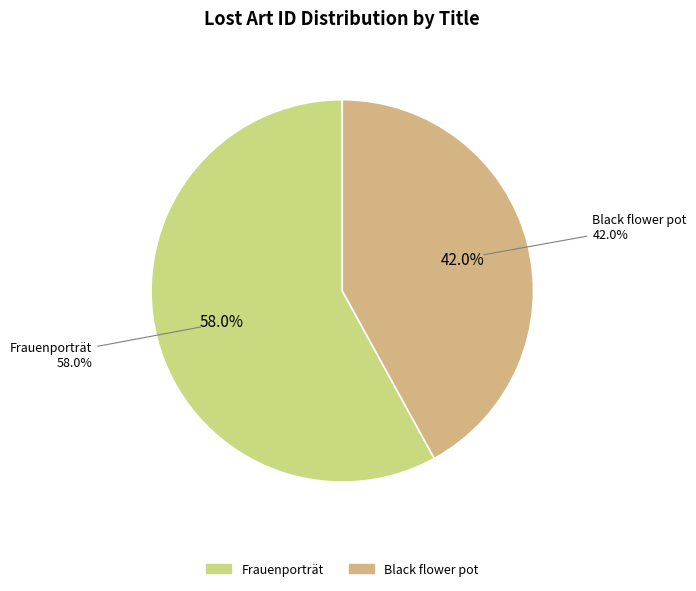

What is the largest slice in the pie chart?

Frauenporträt